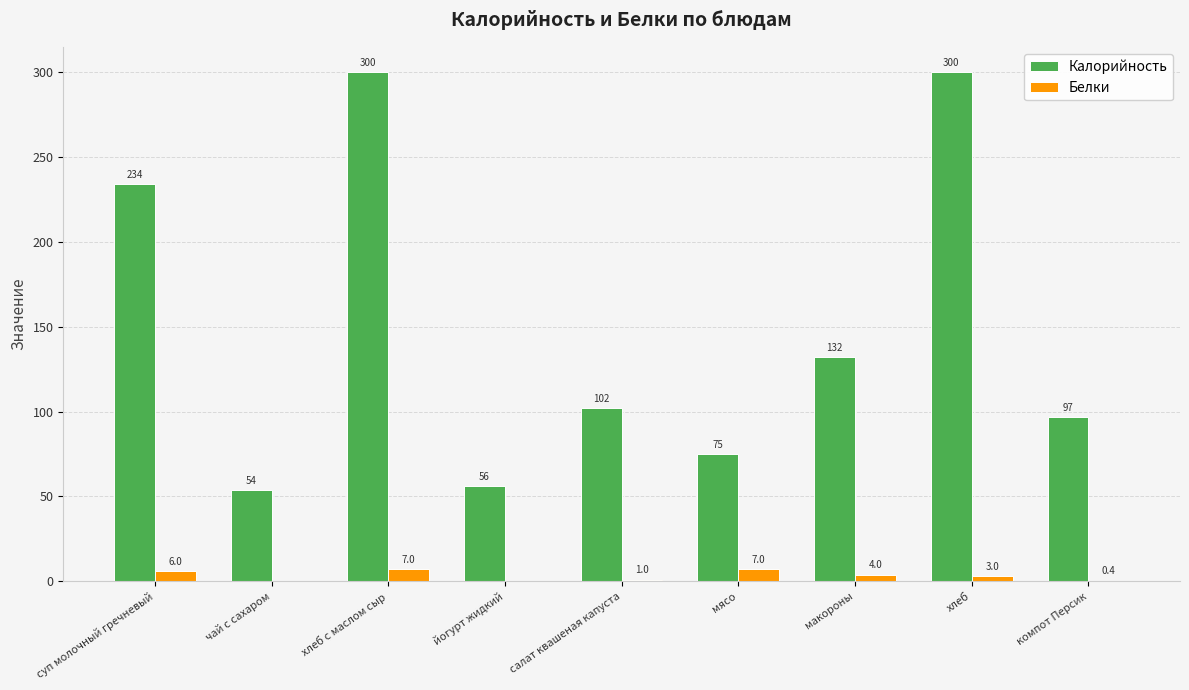

Which series changed the most between суп молочный гречневый and хлеб?

Калорийность